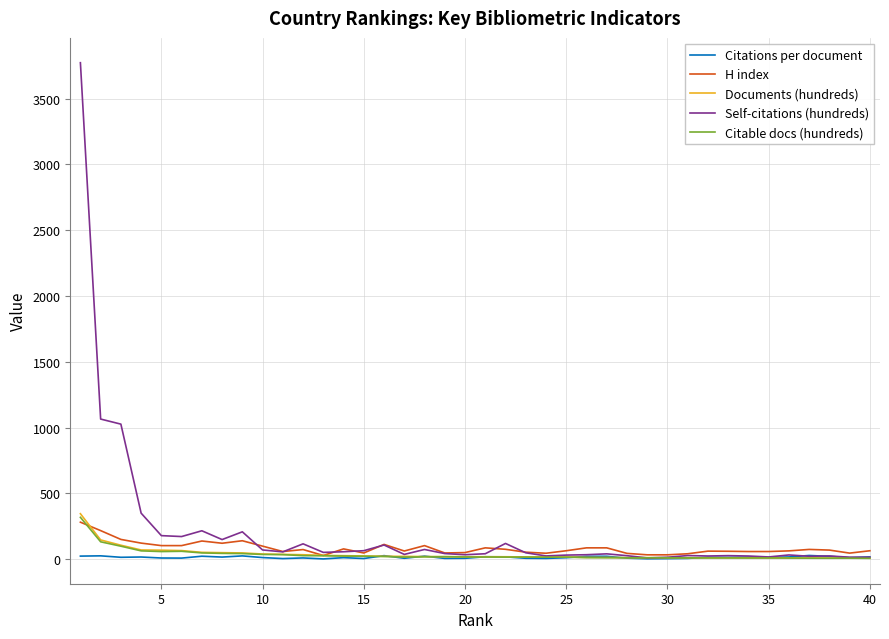

Which series has the widest spread of values?

Self-citations (hundreds)